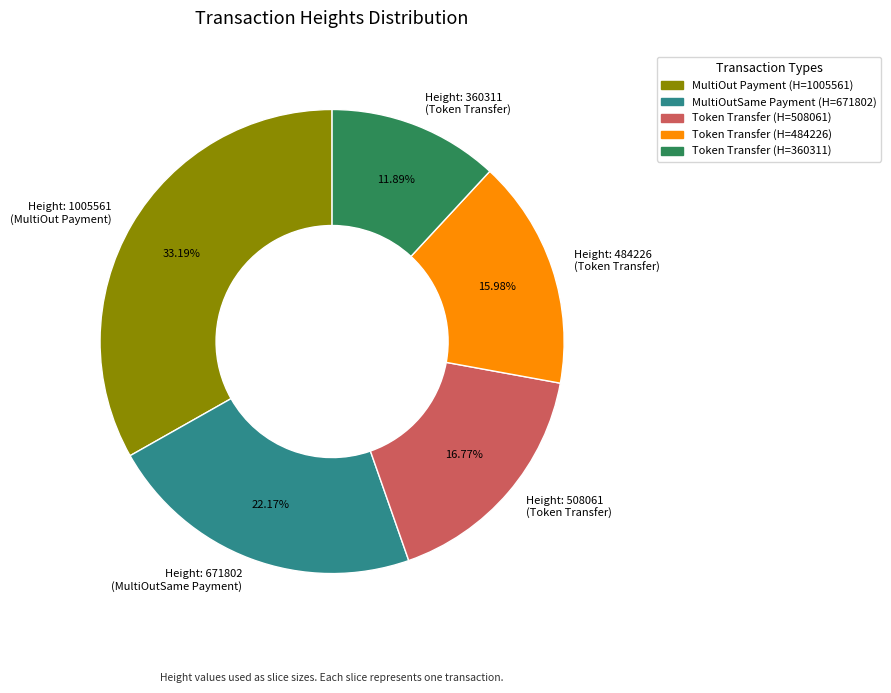

Rank the categories by value from lowest to highest.

Height: 360311 (Token Transfer), Height: 484226 (Token Transfer), Height: 508061 (Token Transfer), Height: 671802 (MultiOutSame Payment), Height: 1005561 (MultiOut Payment)